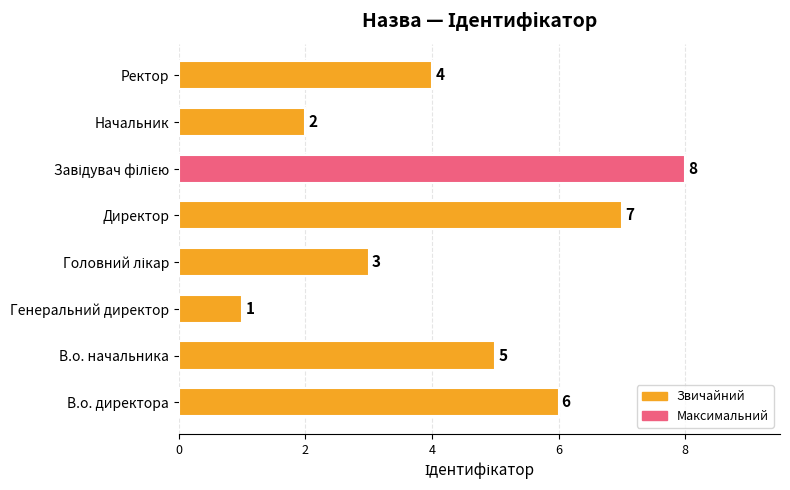

Approximately how many times larger is the value at Ректор compared to В.о. начальника?

0.8